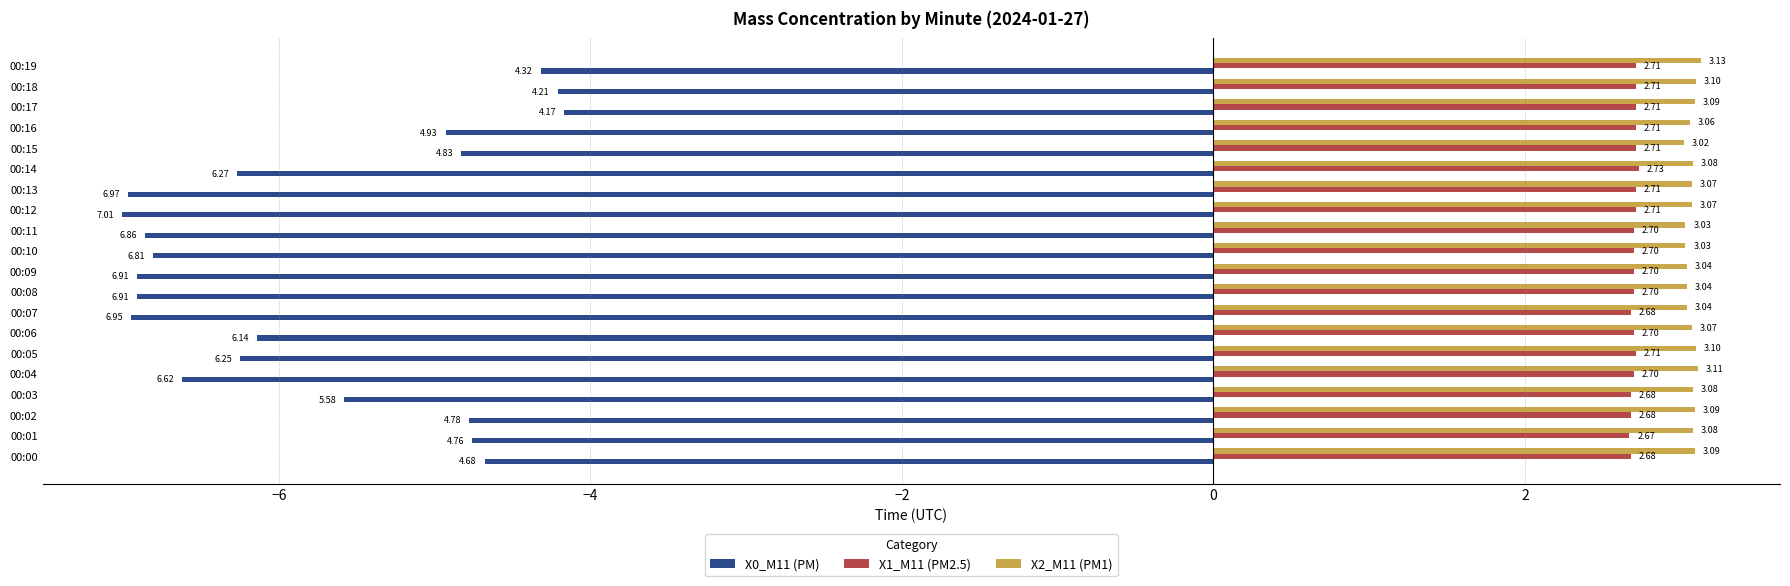

Which series changed the most between 00:04 and 00:19?

X0_M11 (PM)